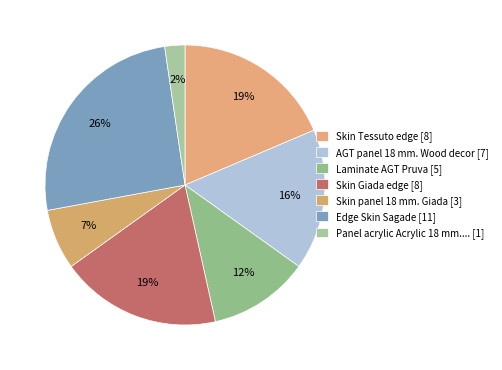

How many slices are in this pie chart?

7